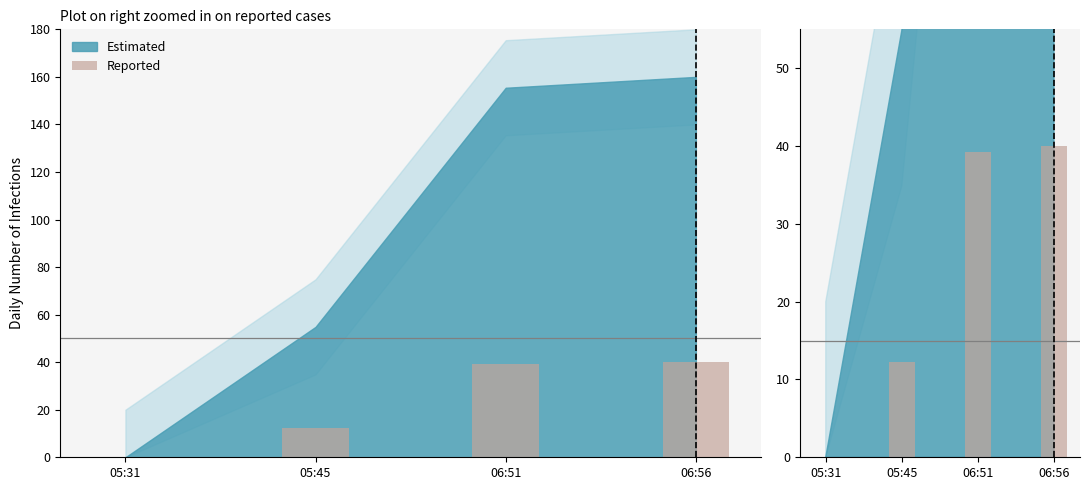

At which category does the chart reach its minimum across all series?

05:31